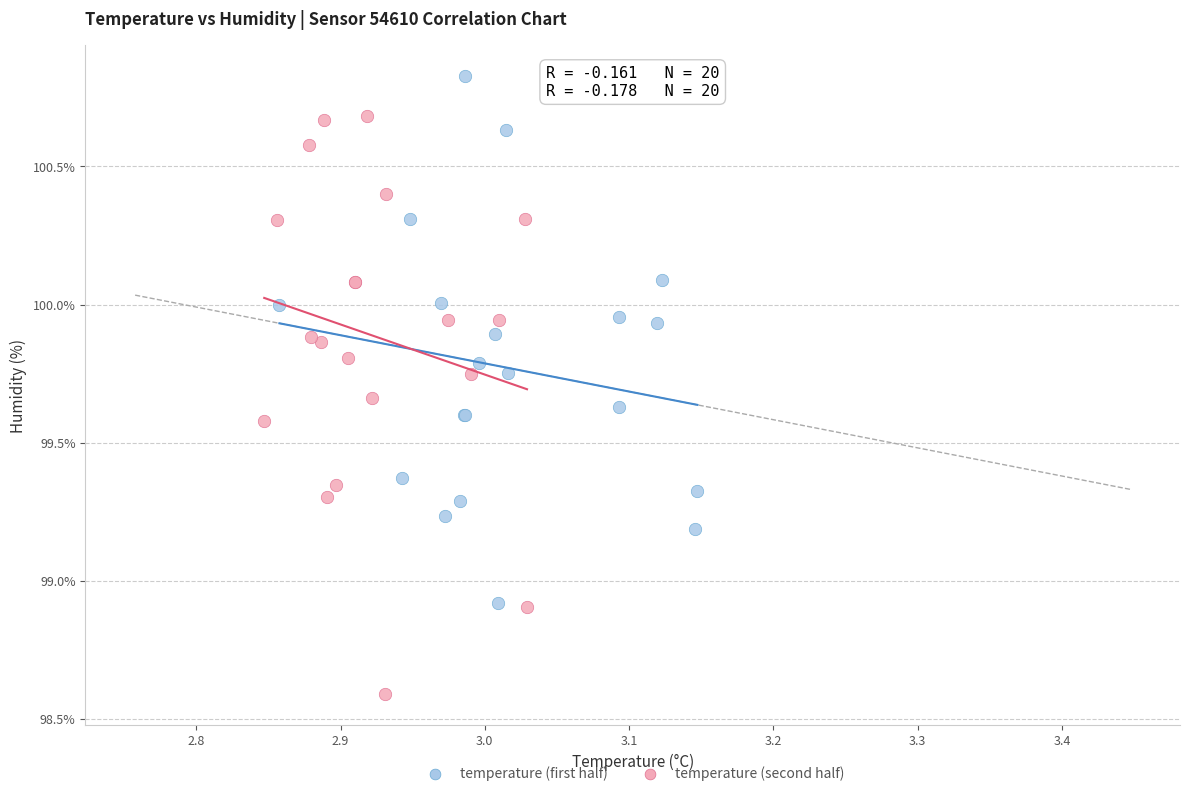

Which series has the largest Y range (max minus min)?

temperature (second half)